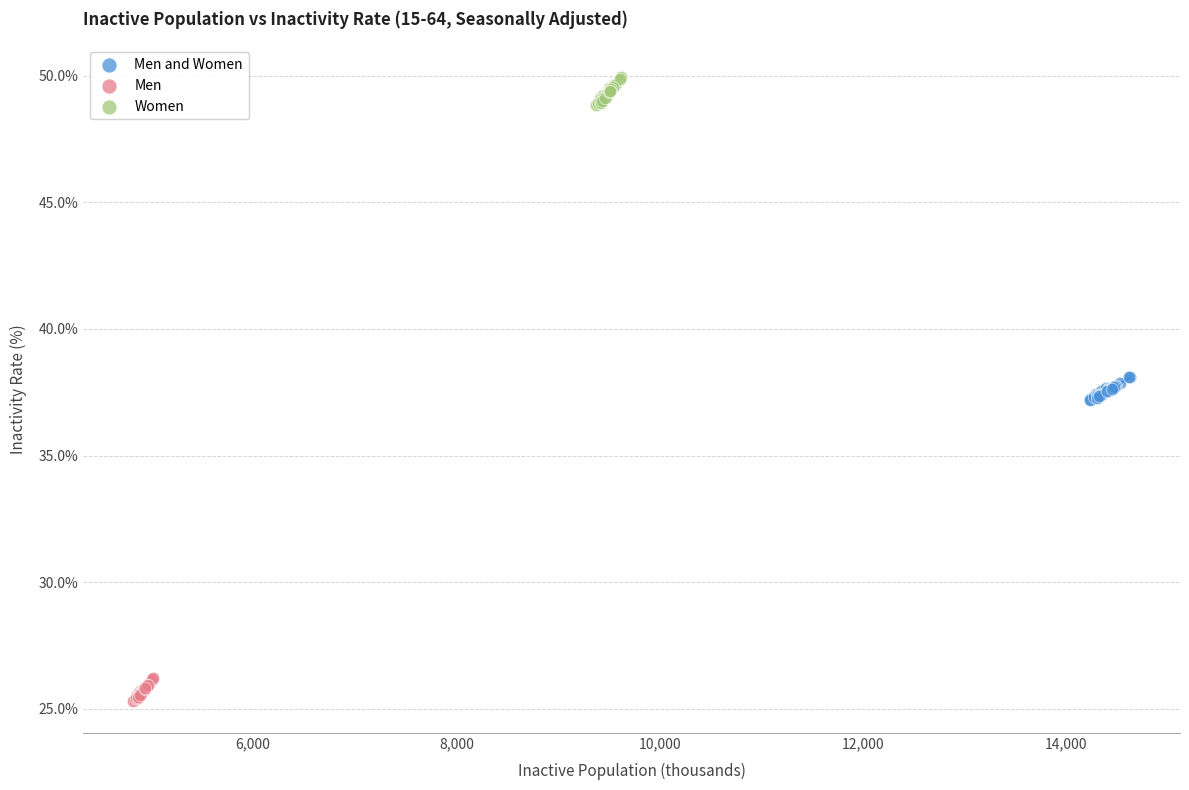

What are all the series names shown in the legend?

Men and Women, Men, Women